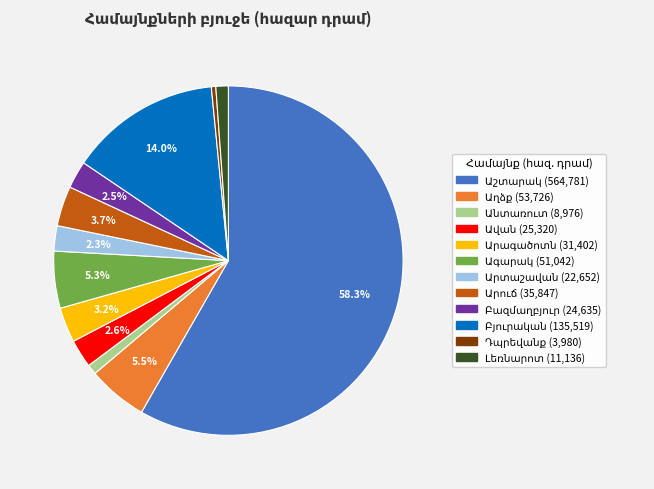

Does any single category account for the majority?

Yes